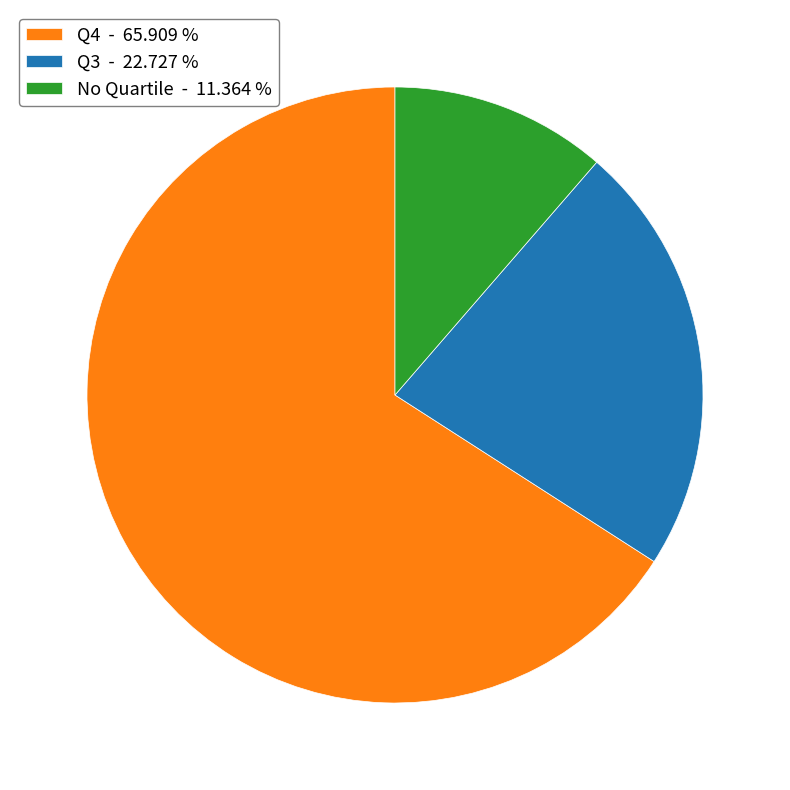

What is the largest slice in the pie chart?

Q4 - 65.909 %